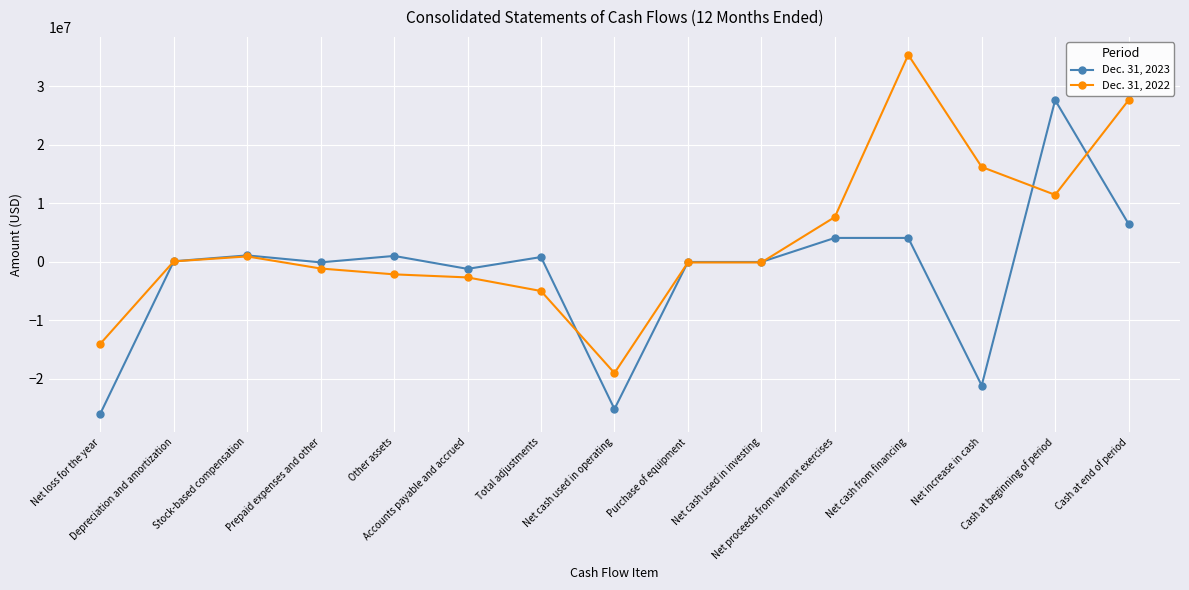

List the series in order of their peak value, highest first.

Dec. 31, 2022, Dec. 31, 2023